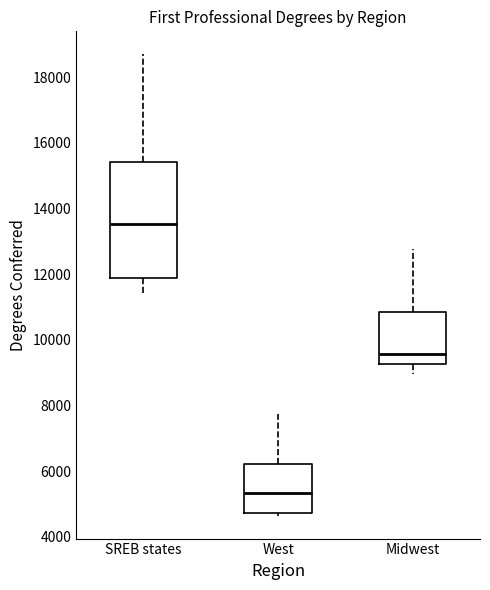

Which box is the tallest, from its lower edge to its upper edge?

SREB states